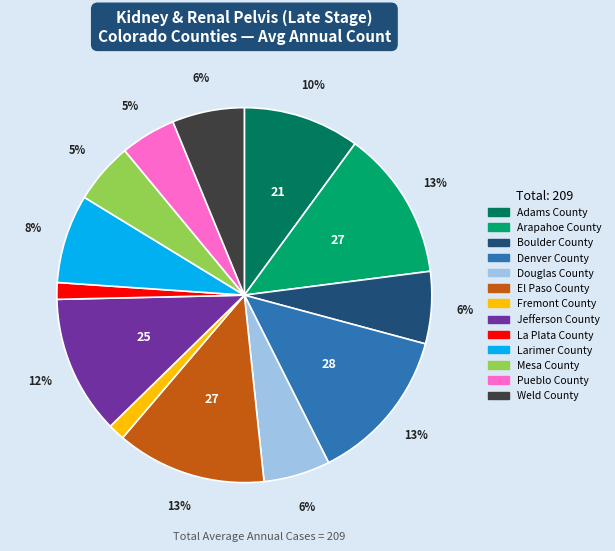

Do Fremont County and Weld County together represent more than half of the pie?

No